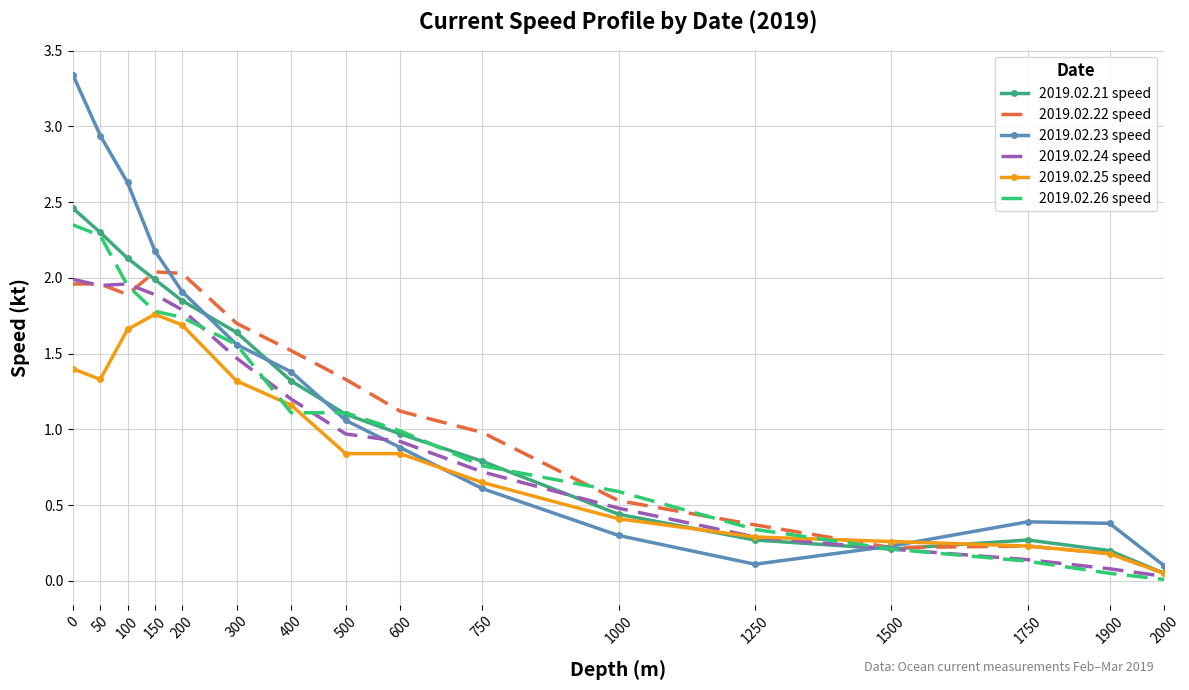

Is the value of 2019.02.23 speed at 150 greater than the value of 2019.02.24 speed at 300?

Yes